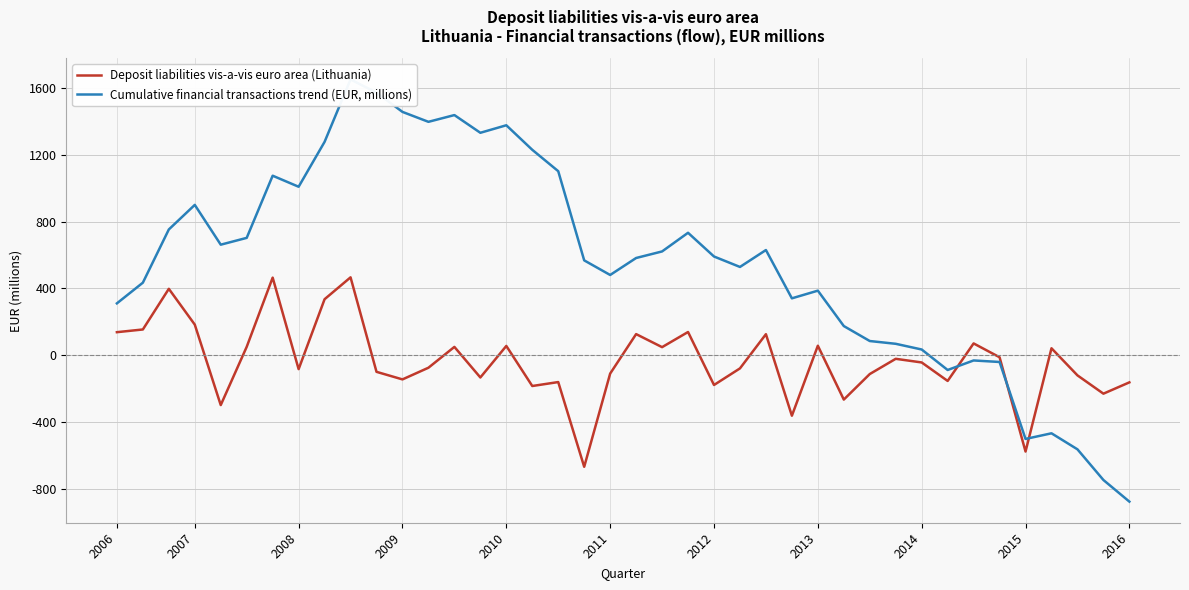

What is the maximum value shown in the chart?

1649.6